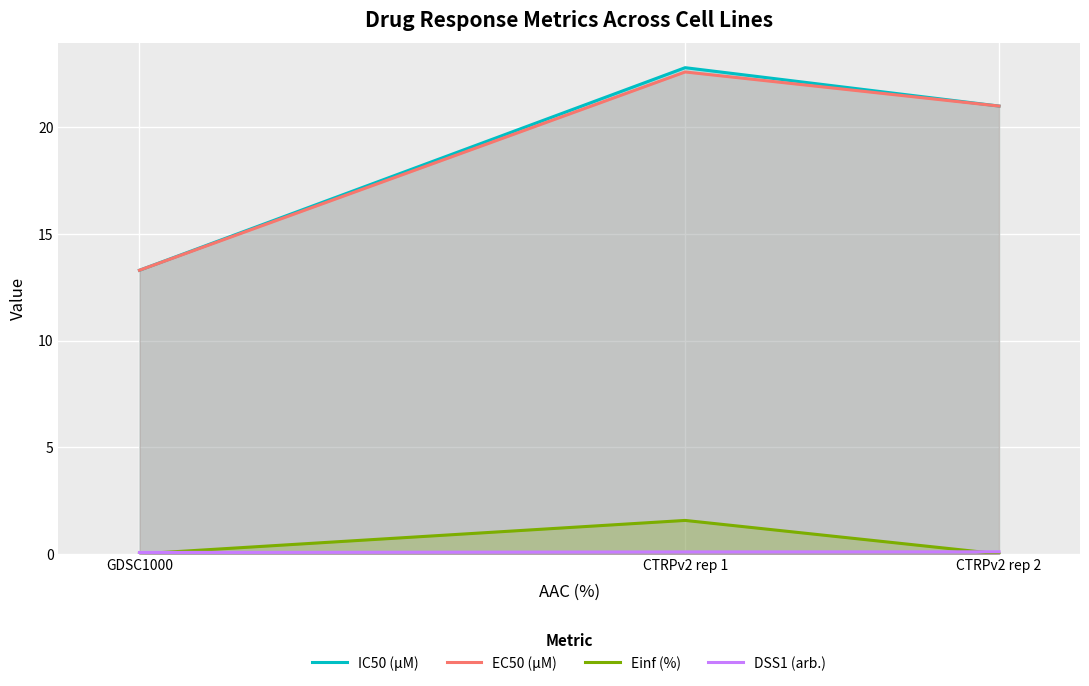

At which label does EC50 (µM) reach its minimum?

GDSC1000